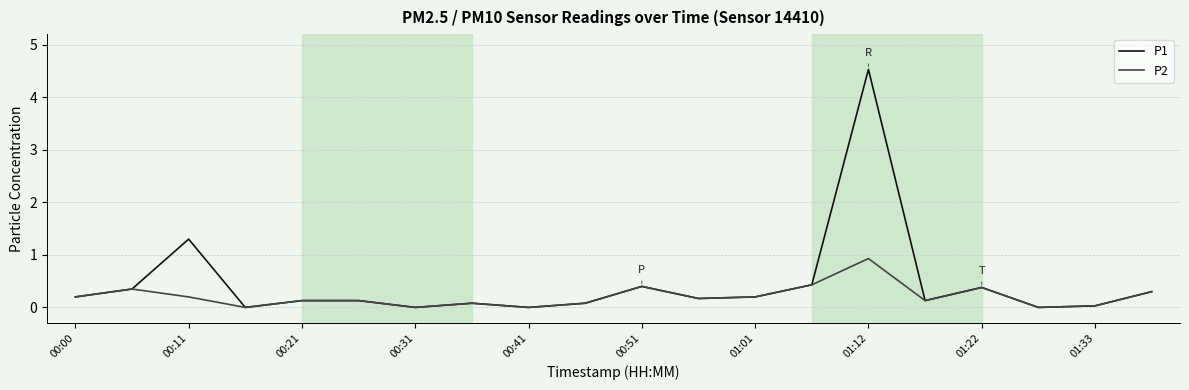

What is the maximum value shown in the chart?

4.5